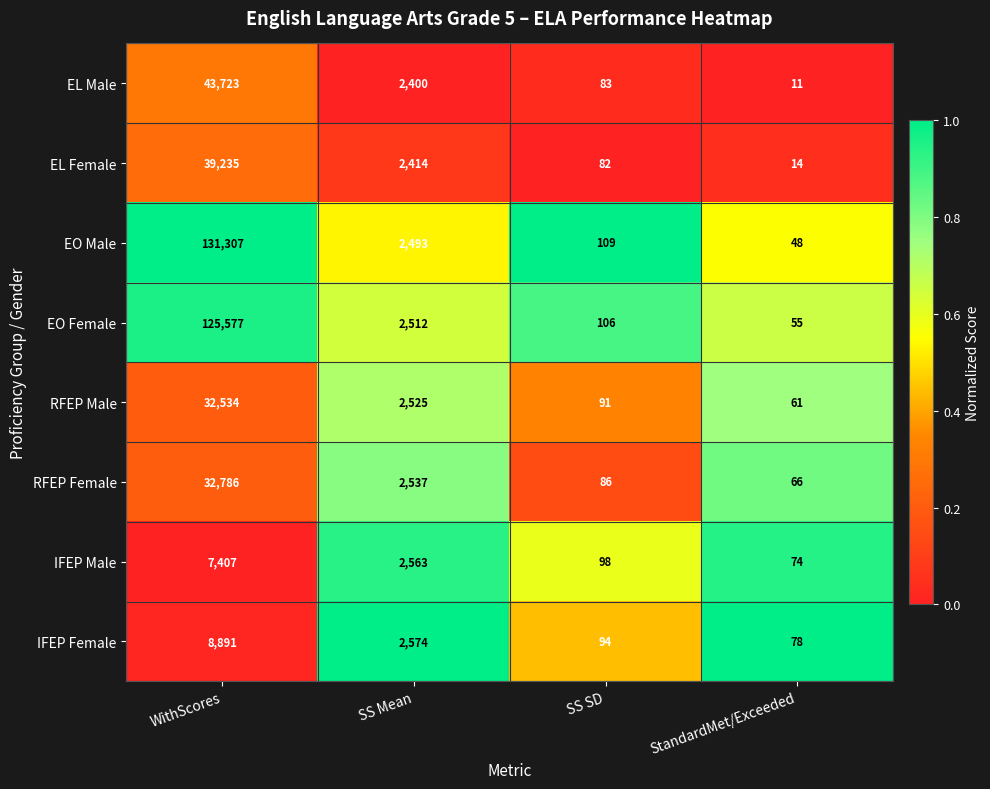

What is the total value across all series at StandardMet/Exceeded?

407